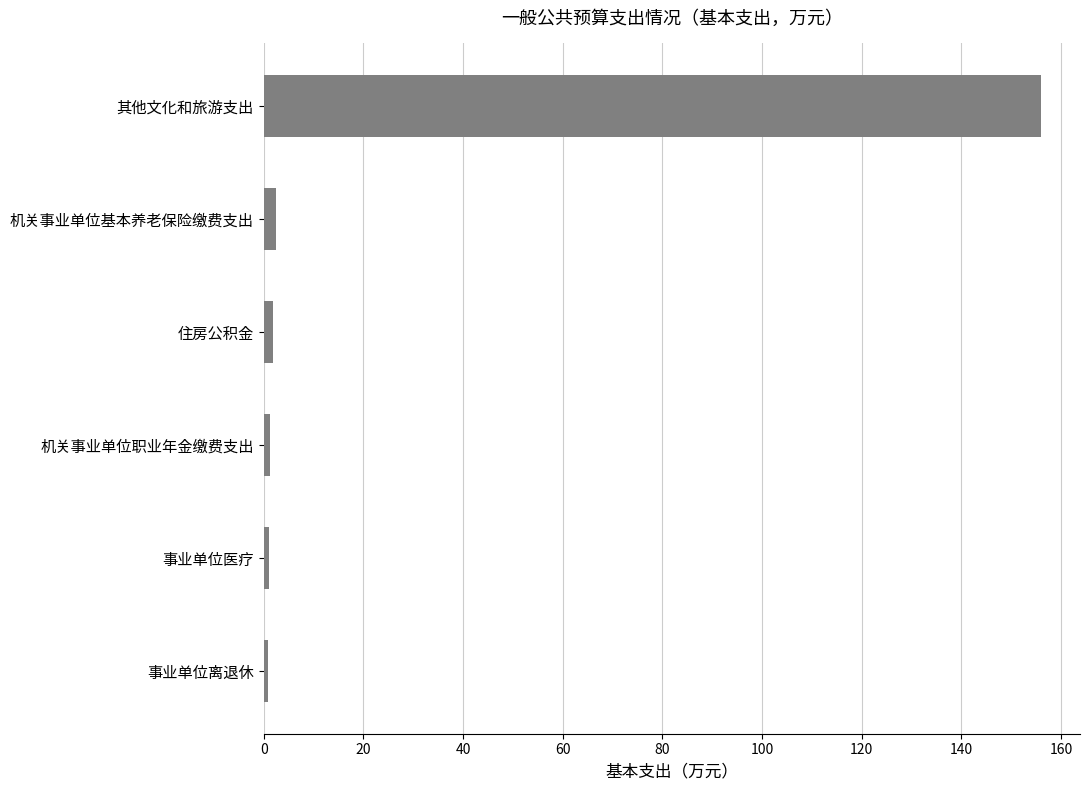

Which has a higher value, 其他文化和旅游支出 or 机关事业单位基本养老保险缴费支出?

其他文化和旅游支出